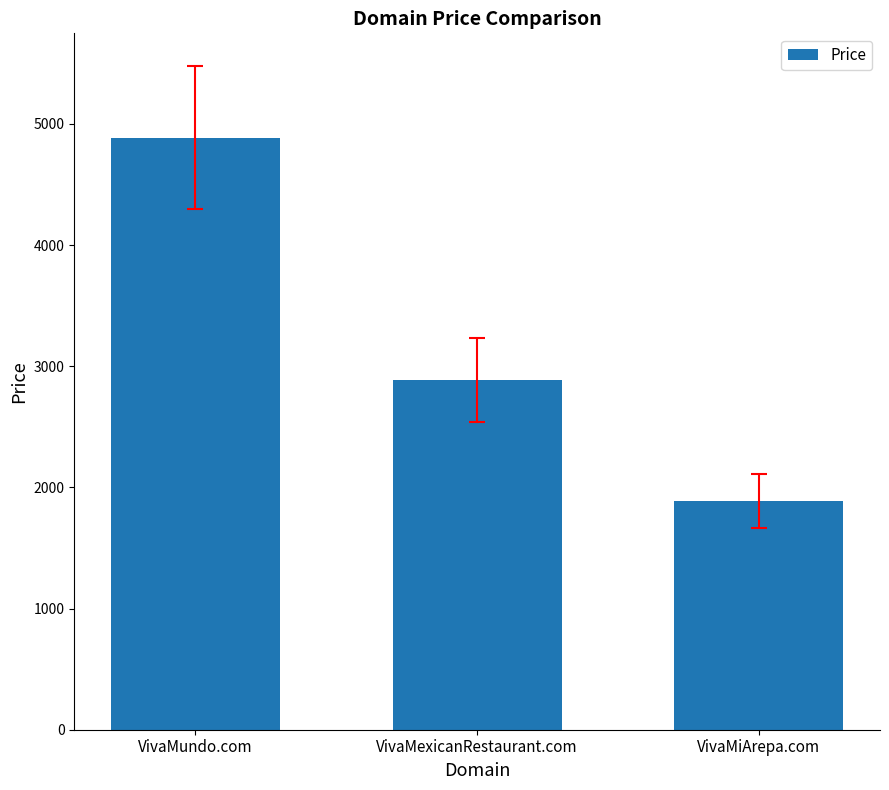

The value at VivaMiArepa.com is 1888. True or false?

True